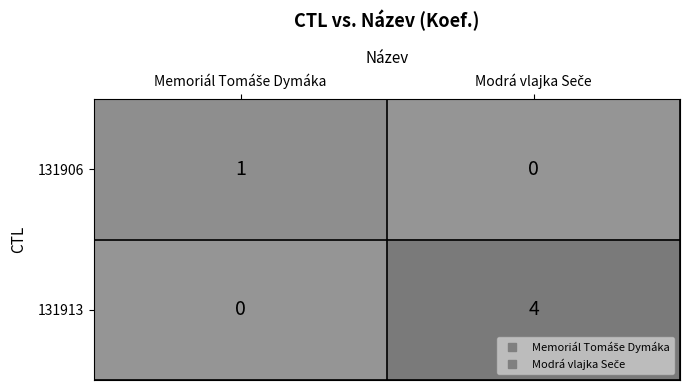

Which series has the largest total across all categories?

131913